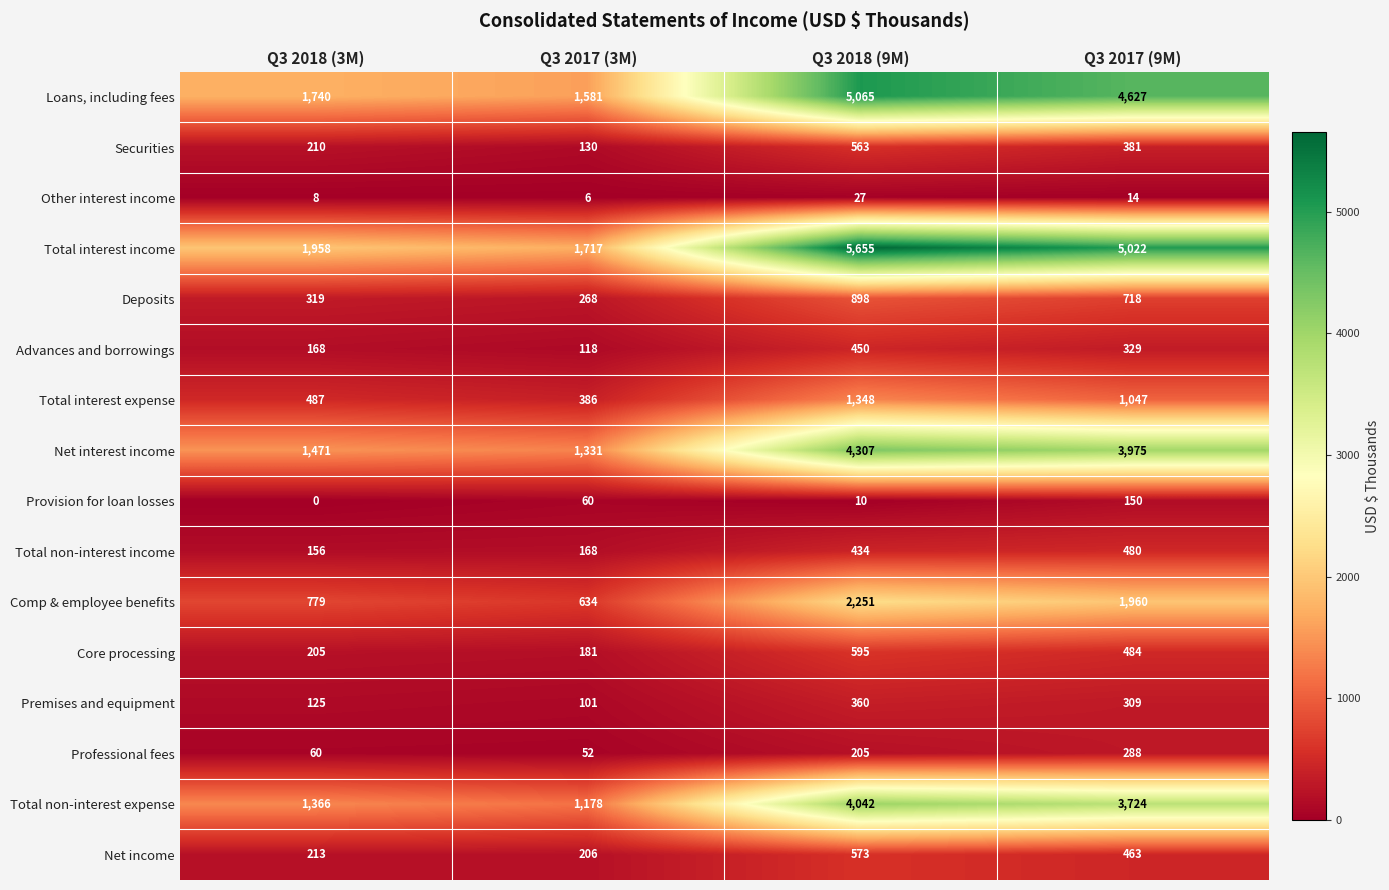

At which category is the sum across all series the highest?

Q3 2018 (9M)